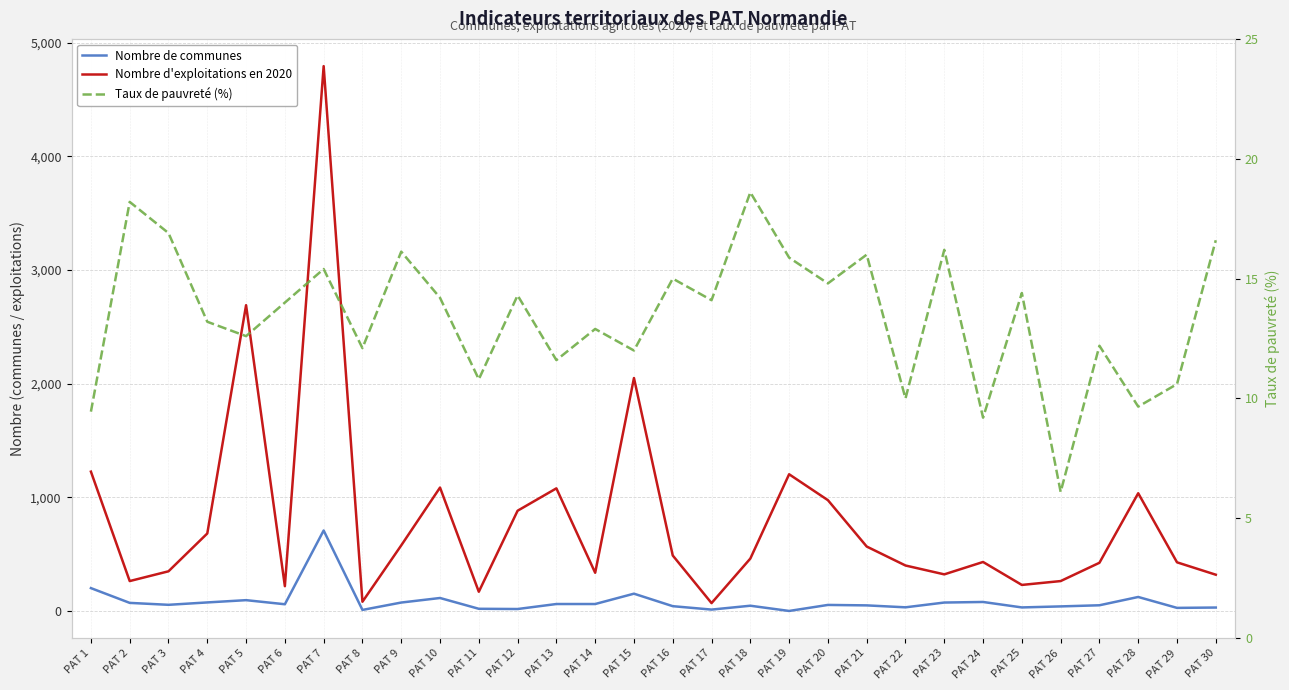

Reading right to left, list all the values displayed in this chart.

Nombre de communes: PAT 30=30.0	PAT 29=27.0	PAT 28=123.0	PAT 27=50.0	PAT 26=40.0	PAT 25=31.0	PAT 24=79.0	PAT 23=74.0	PAT 22=32.0	PAT 21=49.0	PAT 20=53.0	PAT 19=0.0	PAT 18=46.0	PAT 17=12.0	PAT 16=42.0	PAT 15=152.0	PAT 14=61.0	PAT 13=61.0	PAT 12=17.0	PAT 11=19.0	PAT 10=114.0	PAT 9=74.0	PAT 8=9.0	PAT 7=708.0	PAT 6=59.0	PAT 5=95.0	PAT 4=75.0	PAT 3=54.0	PAT 2=71.0	PAT 1=201.0
Nombre d'exploitations en 2020: PAT 30=319.0	PAT 29=428.0	PAT 28=1036.0	PAT 27=424.0	PAT 26=263.0	PAT 25=229.0	PAT 24=431.0	PAT 23=322.0	PAT 22=400.0	PAT 21=567.0	PAT 20=975.0	PAT 19=1203.0	PAT 18=461.0	PAT 17=69.0	PAT 16=488.0	PAT 15=2050.0	PAT 14=336.0	PAT 13=1079.0	PAT 12=882.0	PAT 11=169.0	PAT 10=1086.0	PAT 9=577.0	PAT 8=81.0	PAT 7=4795.0	PAT 6=218.0	PAT 5=2691.0	PAT 4=682.0	PAT 3=349.0	PAT 2=263.0	PAT 1=1226.0
Taux de pauvreté (%): PAT 30=16.6	PAT 29=10.6	PAT 28=9.7	PAT 27=12.2	PAT 26=6.1	PAT 25=14.4	PAT 24=9.2	PAT 23=16.2	PAT 22=10.0	PAT 21=16.0	PAT 20=14.8	PAT 19=15.9	PAT 18=18.6	PAT 17=14.1	PAT 16=15.0	PAT 15=12.0	PAT 14=12.9	PAT 13=11.6	PAT 12=14.3	PAT 11=10.8	PAT 10=14.2	PAT 9=16.1	PAT 8=12.1	PAT 7=15.4	PAT 6=14.0	PAT 5=12.6	PAT 4=13.2	PAT 3=16.9	PAT 2=18.2	PAT 1=9.4